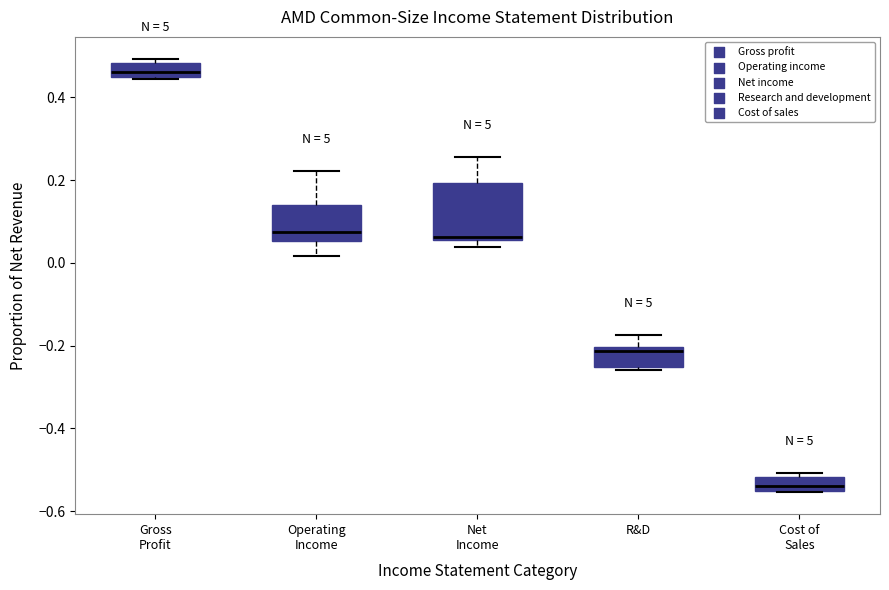

Which box has the highest median line?

Gross Profit